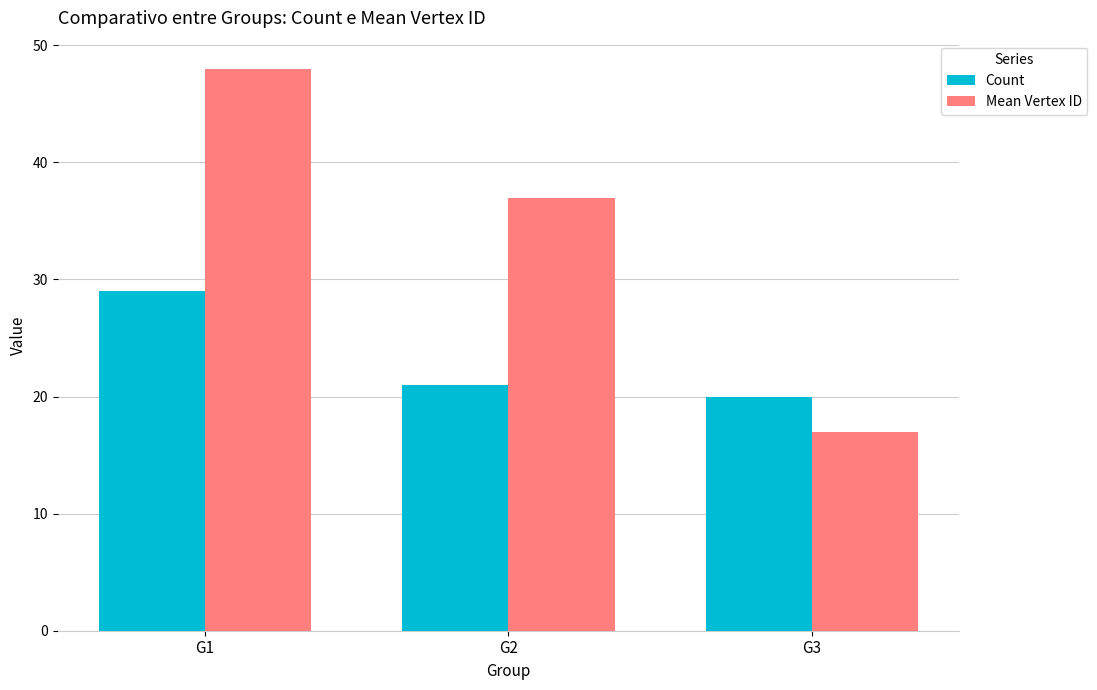

How many categories are shown in the chart?

3